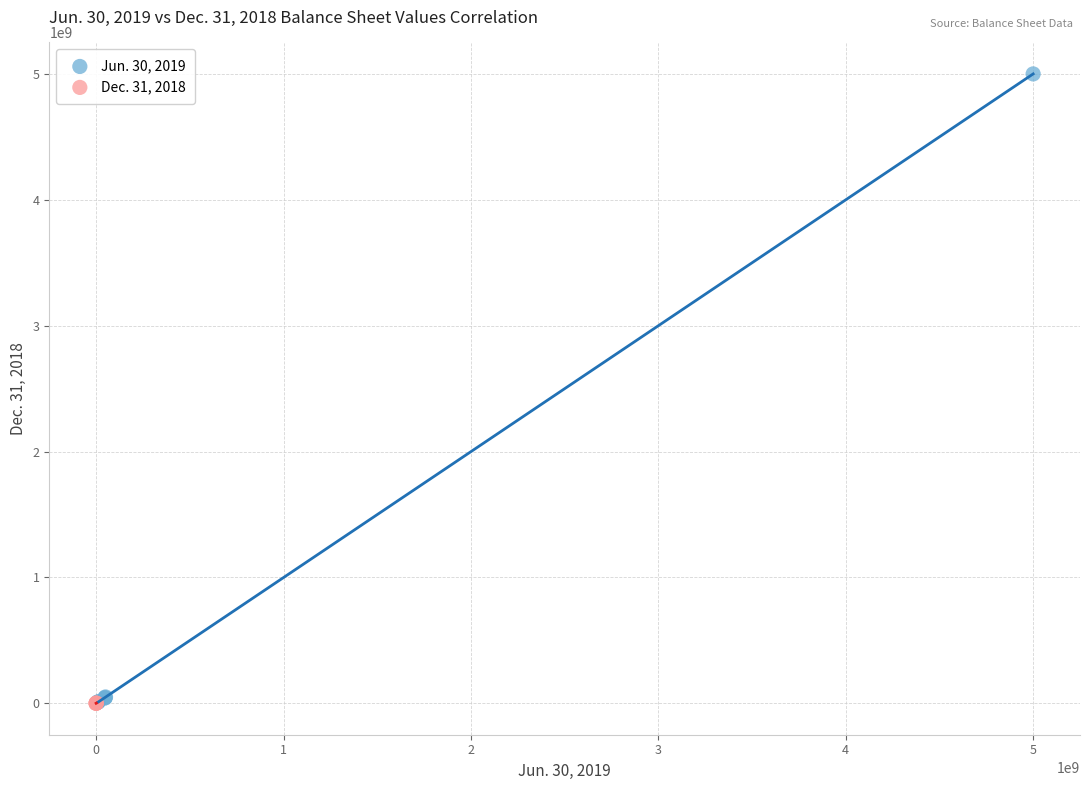

Which series has the largest Y range (max minus min)?

Jun. 30, 2019